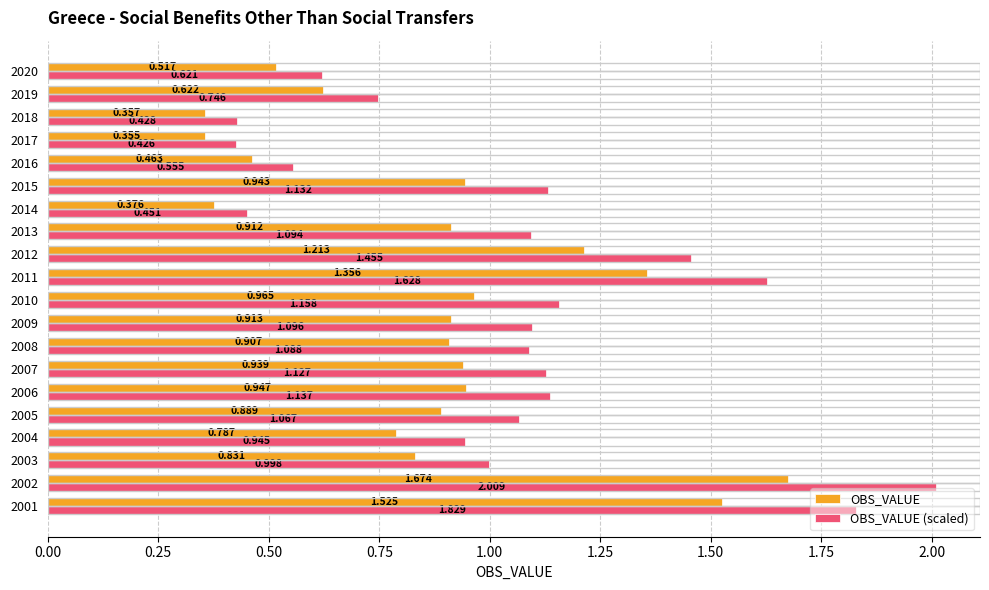

At how many categories does at least one series exceed 0?

20